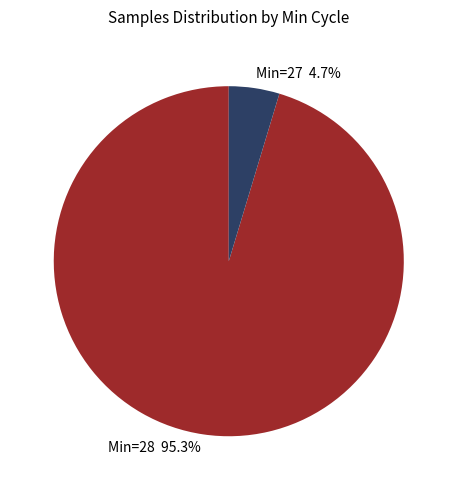

Is there any slice that represents more than half of the pie?

Yes